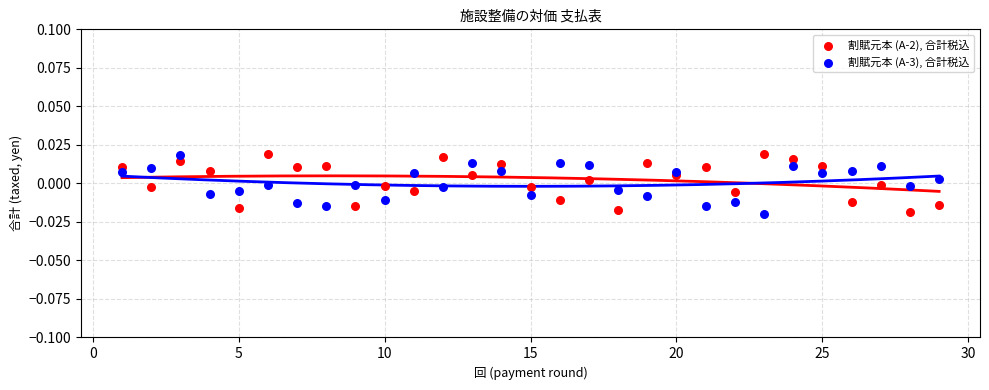

What is the X range (max minus min) for the scatter plot?

28.0